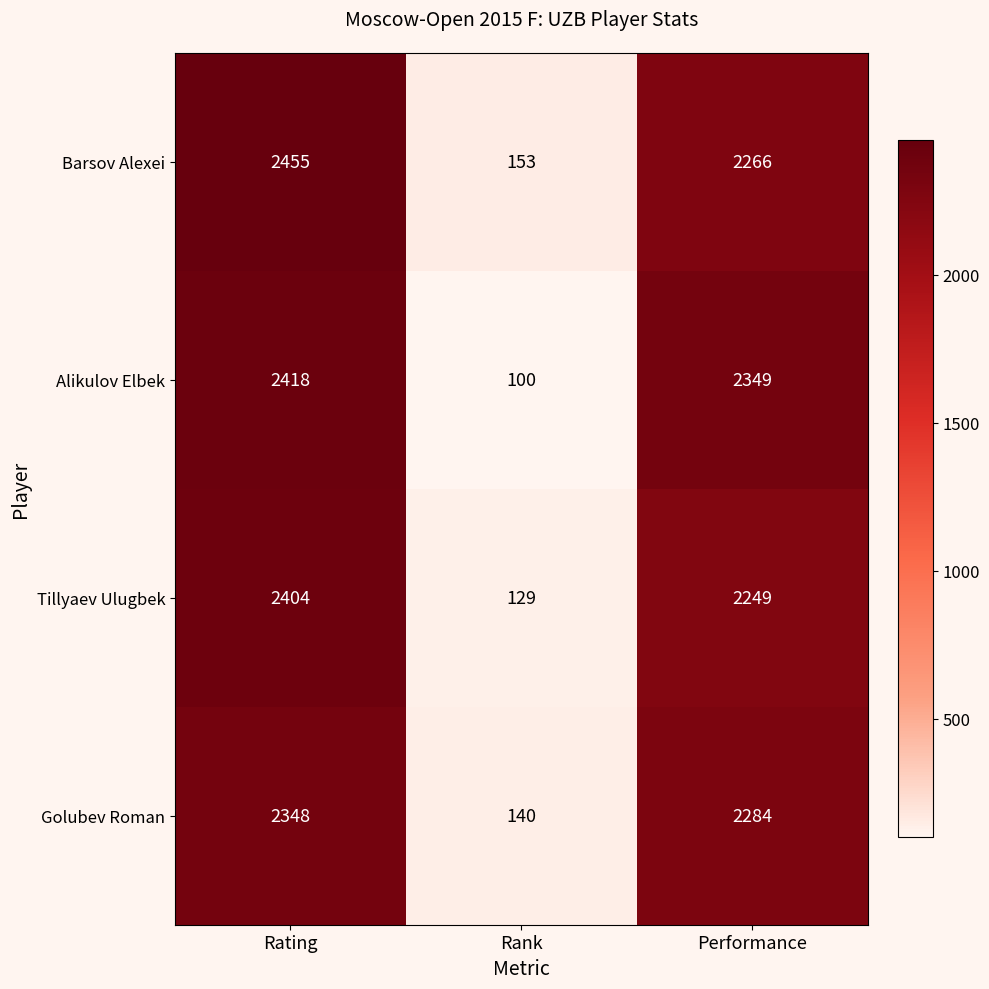

At how many categories does at least one series exceed 168?

2